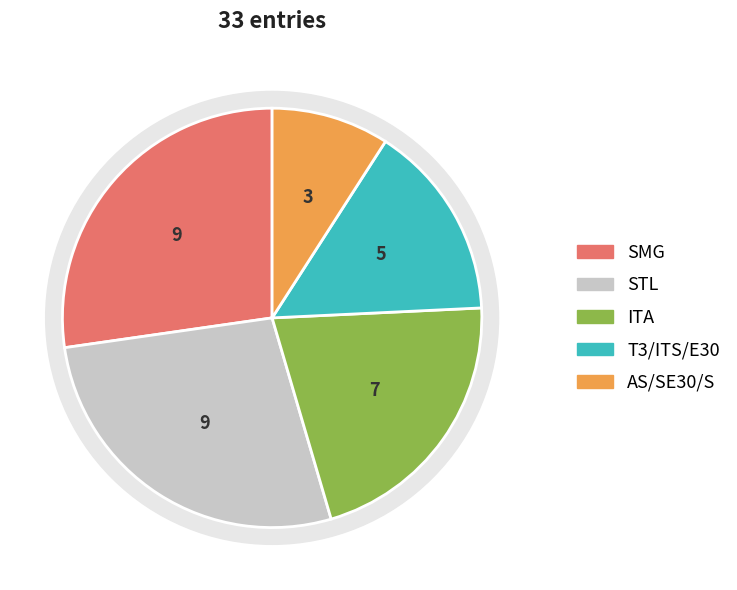

Does AS represent more than half of the total?

No